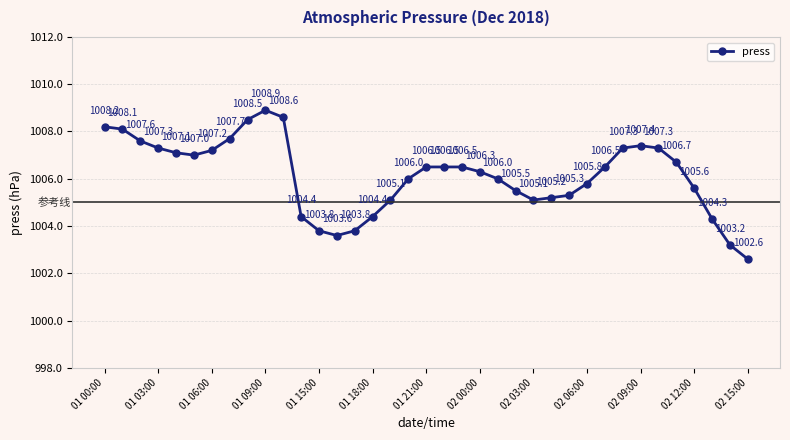

How many interior local valleys (lower than both neighbors) does the data have?

3